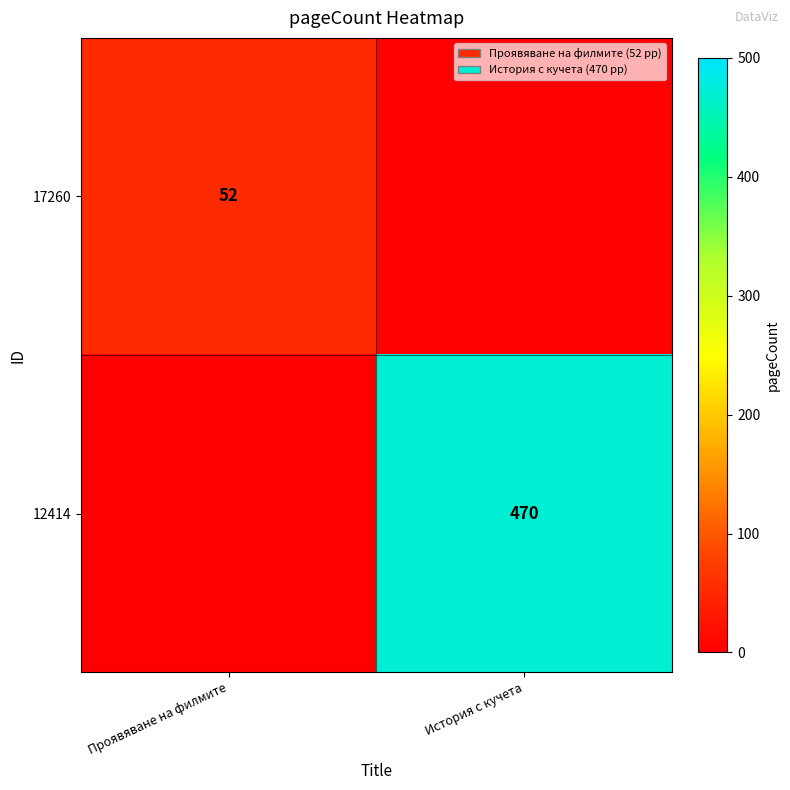

Is it true that 17260 equals 15 at Проявяване на филмите?

False